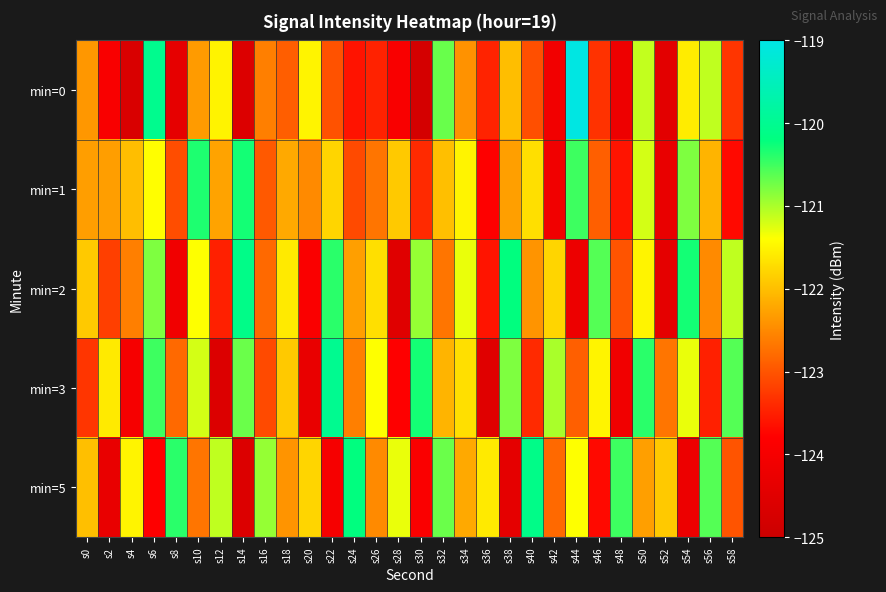

Reading left to right, transcribe all the data shown in this chart.

min=0: s0=-122.4	s2=-123.9	s4=-124.7	s6=-120.0	s8=-124.4	s10=-122.3	s12=-121.5	s14=-124.6	s16=-122.6	s18=-122.9	s20=-121.5	s22=-123.0	s24=-123.6	s26=-123.5	s28=-123.9	s30=-124.8	s32=-120.7	s34=-122.4	s36=-123.5	s38=-122.0	s40=-123.1	s42=-124.1	s44=-119.0	s46=-123.3	s48=-124.2	s50=-121.1	s52=-124.4	s54=-121.6	s56=-121.1	s58=-123.3
min=1: s0=-122.3	s2=-122.3	s4=-122.0	s6=-121.4	s8=-123.1	s10=-120.3	s12=-122.3	s14=-120.3	s16=-123.0	s18=-122.2	s20=-122.5	s22=-121.8	s24=-123.1	s26=-122.7	s28=-121.9	s30=-123.4	s32=-122.0	s34=-121.5	s36=-123.8	s38=-122.3	s40=-121.7	s42=-124.1	s44=-120.5	s46=-122.9	s48=-123.6	s50=-121.2	s52=-124.3	s54=-120.8	s56=-122.1	s58=-123.7
min=2: s0=-121.9	s2=-123.2	s4=-122.6	s6=-120.8	s8=-124.1	s10=-121.4	s12=-123.5	s14=-120.1	s16=-122.8	s18=-121.6	s20=-123.9	s22=-120.4	s24=-122.3	s26=-121.7	s28=-124.5	s30=-120.9	s32=-122.7	s34=-121.3	s36=-123.6	s38=-120.2	s40=-122.4	s42=-121.8	s44=-124.2	s46=-120.6	s48=-123.0	s50=-121.5	s52=-124.4	s54=-120.3	s56=-122.5	s58=-121.1
min=3: s0=-123.3	s2=-121.6	s4=-124.0	s6=-120.5	s8=-122.8	s10=-121.2	s12=-124.6	s14=-120.7	s16=-123.1	s18=-121.9	s20=-124.3	s22=-120.0	s24=-122.6	s26=-121.4	s28=-123.8	s30=-120.3	s32=-122.1	s34=-121.7	s36=-124.5	s38=-120.8	s40=-123.4	s42=-121.0	s44=-122.9	s46=-121.5	s48=-124.1	s50=-120.4	s52=-122.7	s54=-121.3	s56=-123.5	s58=-120.6
min=5: s0=-122.0	s2=-124.3	s4=-121.5	s6=-123.8	s8=-120.4	s10=-122.7	s12=-121.1	s14=-124.6	s16=-120.9	s18=-122.4	s20=-121.8	s22=-124.0	s24=-120.2	s26=-122.5	s28=-121.3	s30=-123.9	s32=-120.7	s34=-122.2	s36=-121.6	s38=-124.4	s40=-120.1	s42=-122.8	s44=-121.4	s46=-123.7	s48=-120.5	s50=-122.3	s52=-121.9	s54=-124.2	s56=-120.6	s58=-123.0